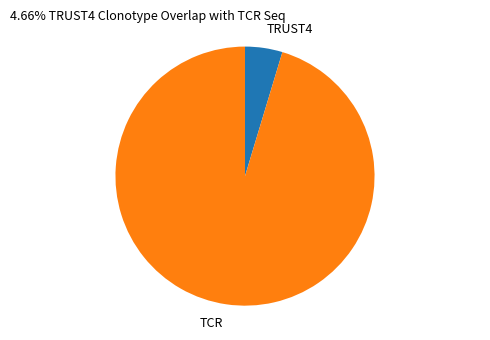

How many segments does this pie chart have?

2